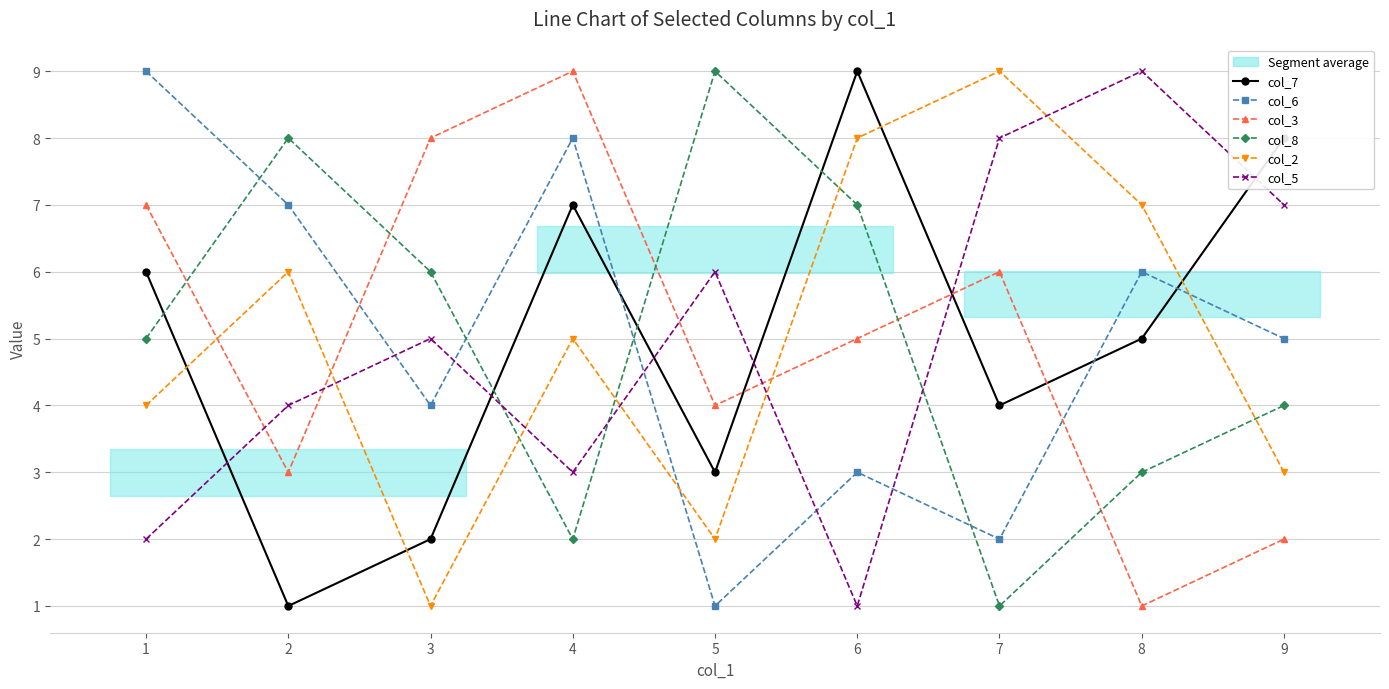

Reading right to left, transcribe all the data shown in this chart.

col_7: 9=8	8=5	7=4	6=9	5=3	4=7	3=2	2=1	1=6
col_6: 9=5	8=6	7=2	6=3	5=1	4=8	3=4	2=7	1=9
col_3: 9=2	8=1	7=6	6=5	5=4	4=9	3=8	2=3	1=7
col_8: 9=4	8=3	7=1	6=7	5=9	4=2	3=6	2=8	1=5
col_2: 9=3	8=7	7=9	6=8	5=2	4=5	3=1	2=6	1=4
col_5: 9=7	8=9	7=8	6=1	5=6	4=3	3=5	2=4	1=2